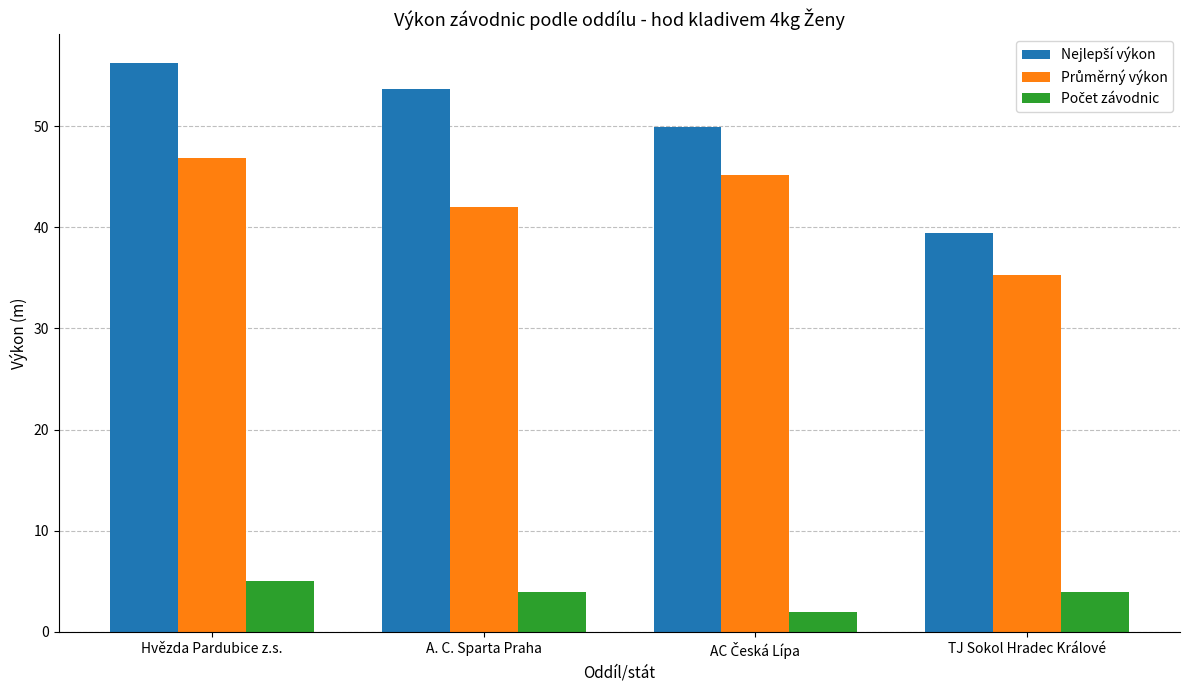

At how many categories does at least one series exceed 18?

4